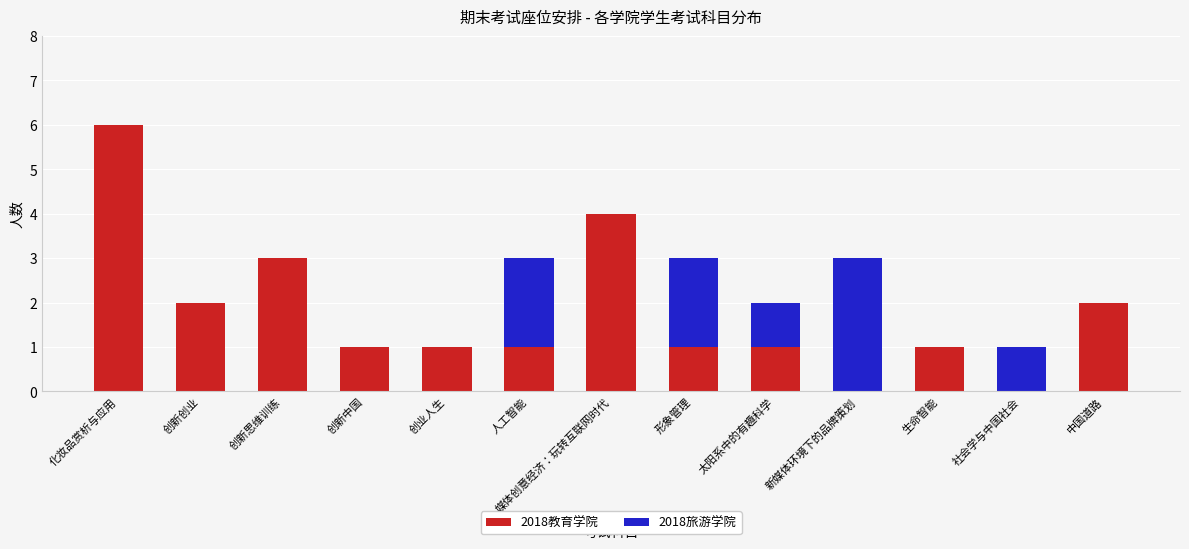

The 2018教育学院 series shows 3 at 社会学与中国社会. True or false?

False